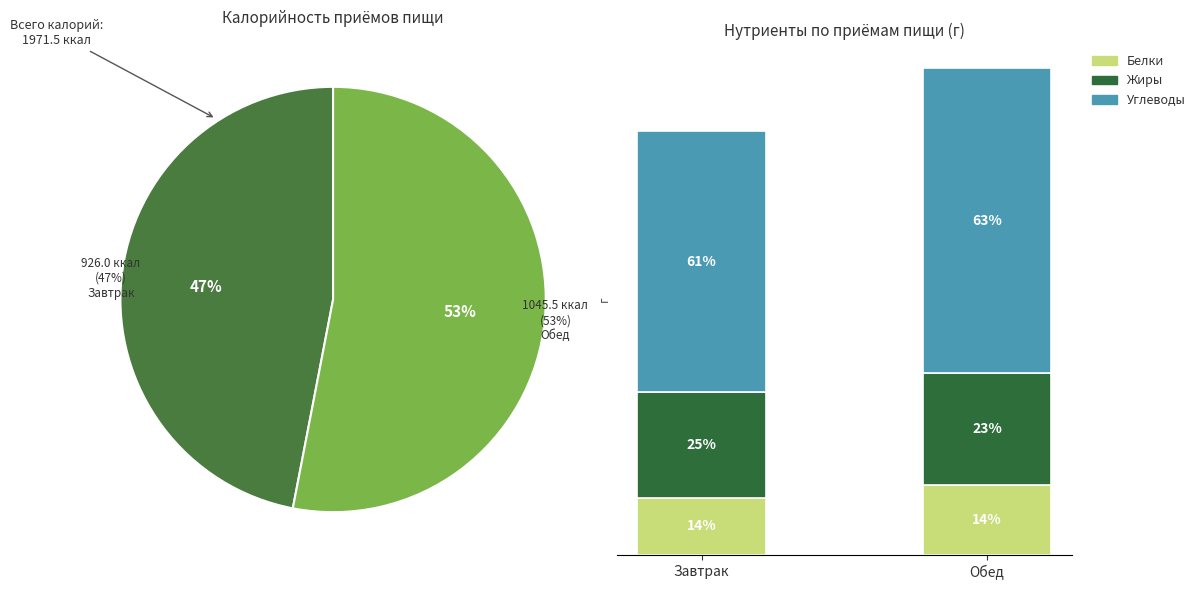

To the nearest percent, what is the average slice percentage?

50%